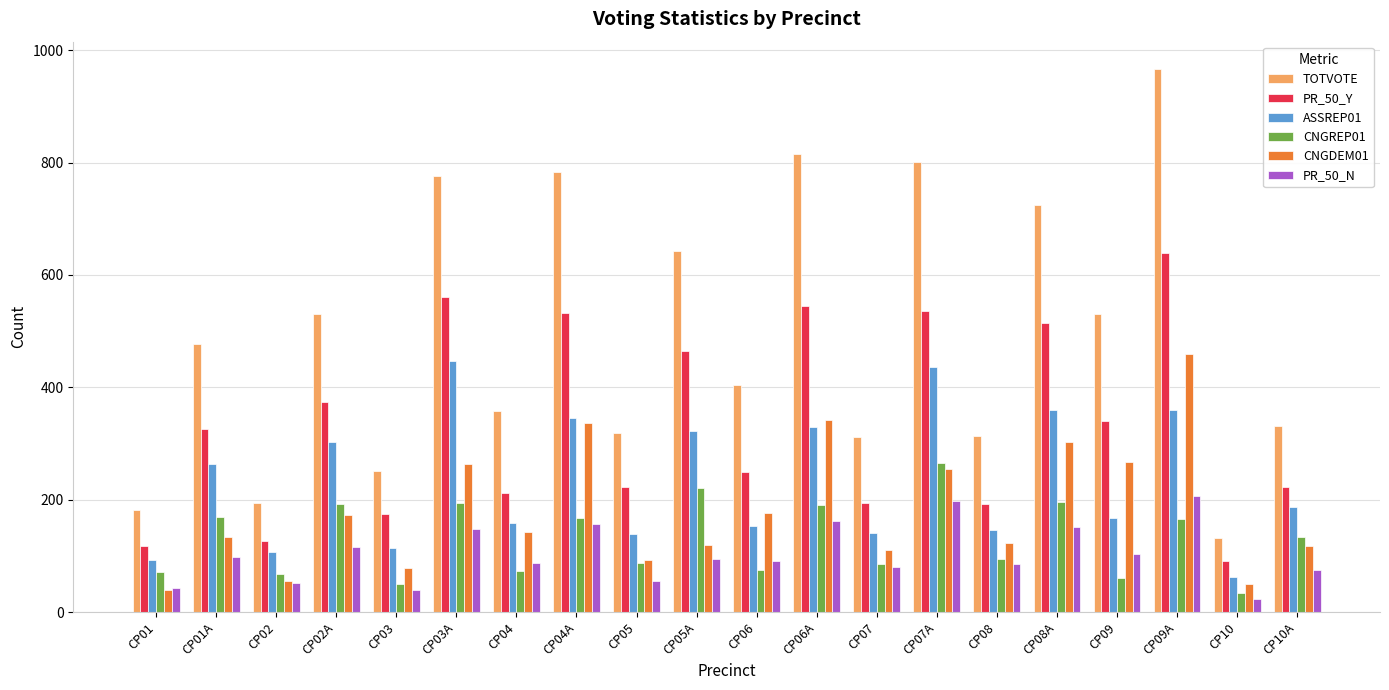

True or false: ASSREP01 has a value of 93 at CP08A.

False